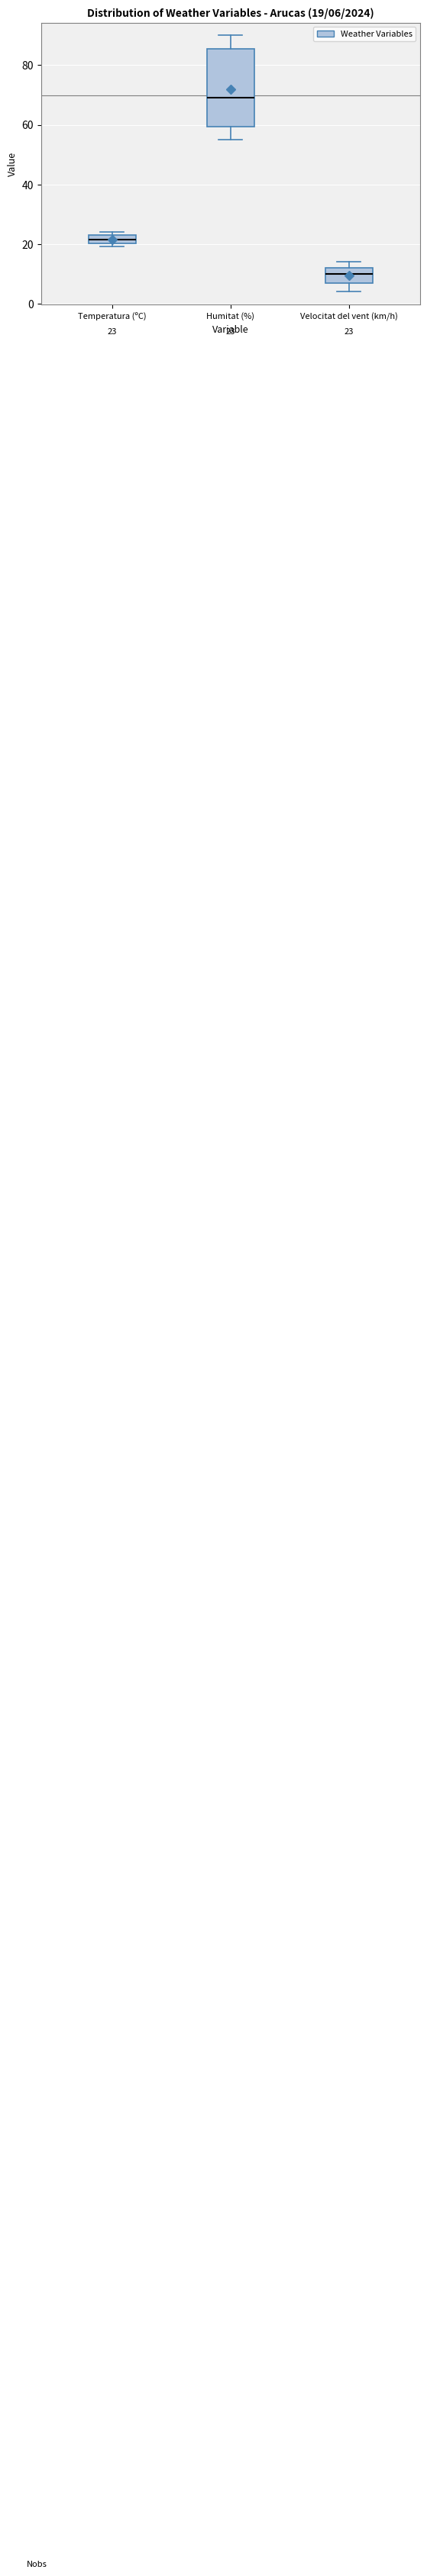

Which box is the tallest, from its lower edge to its upper edge?

Humitat (%)